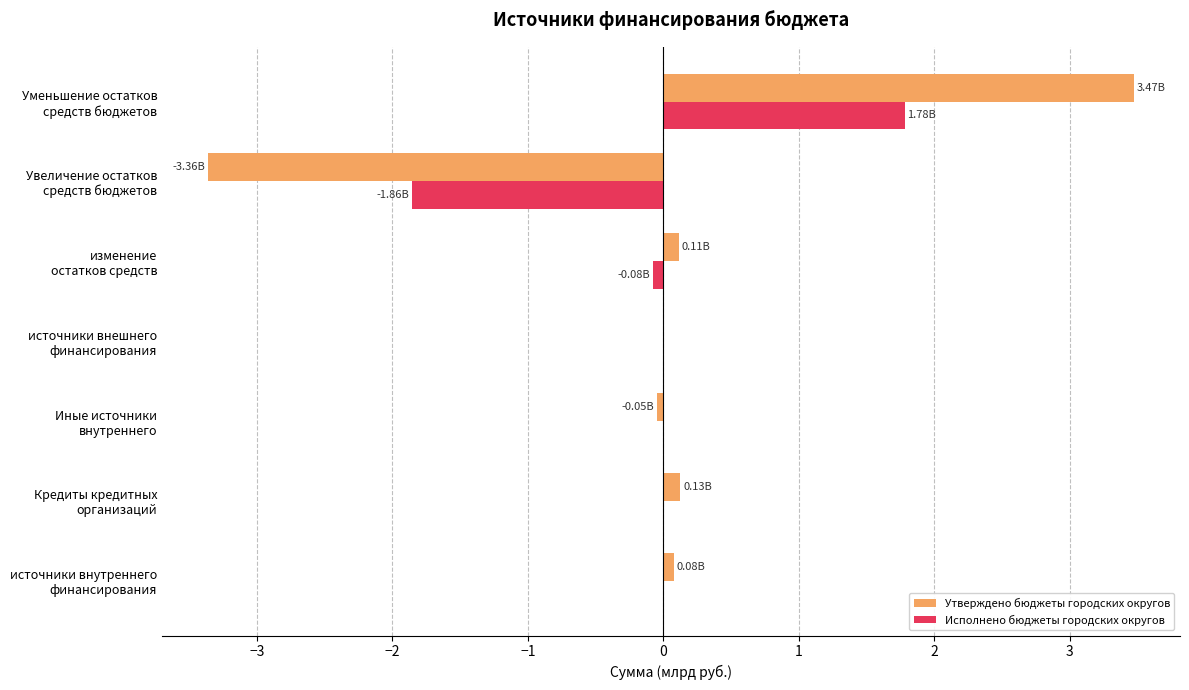

What is the sum of all Утверждено бюджеты городских округов values?

0.4